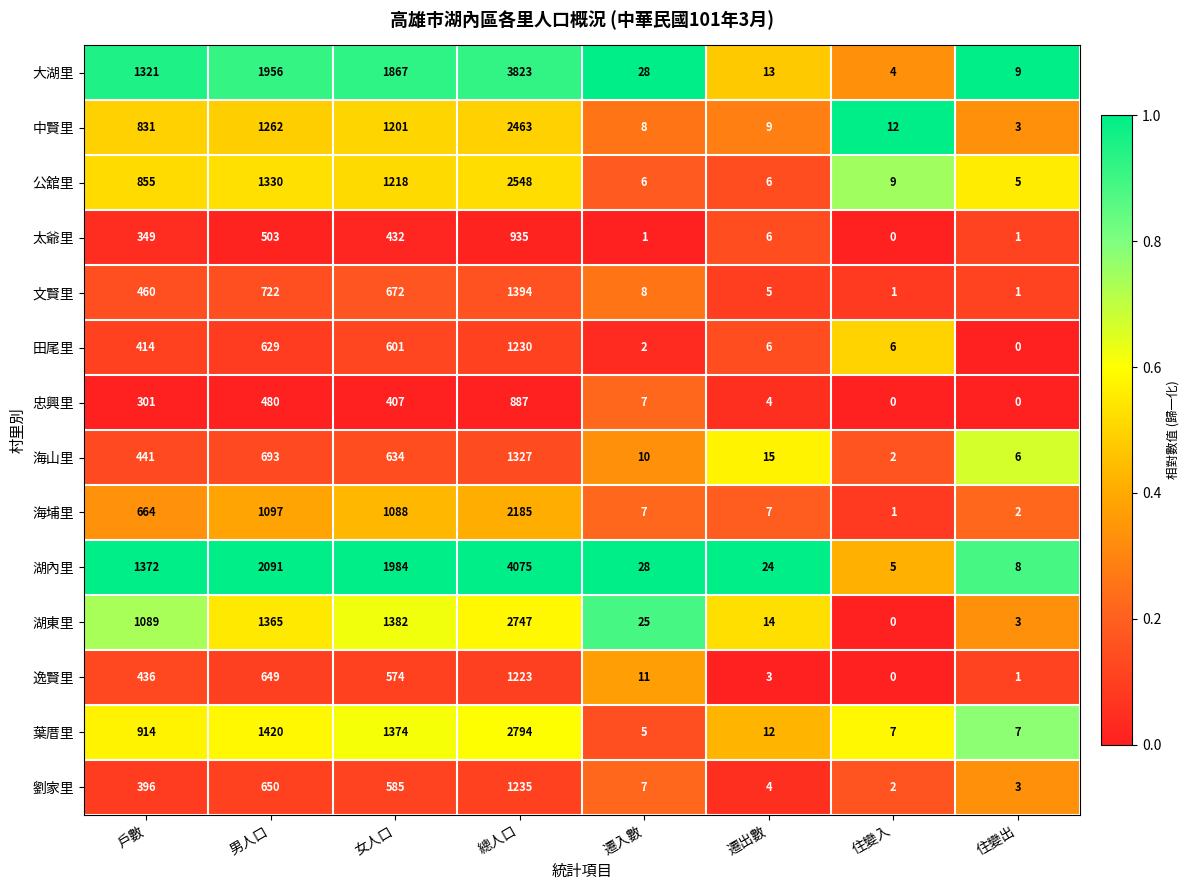

List the labels in order of 逸賢里 value, smallest first.

住變入, 住變出, 遷出數, 遷入數, 戶數, 女人口, 男人口, 總人口